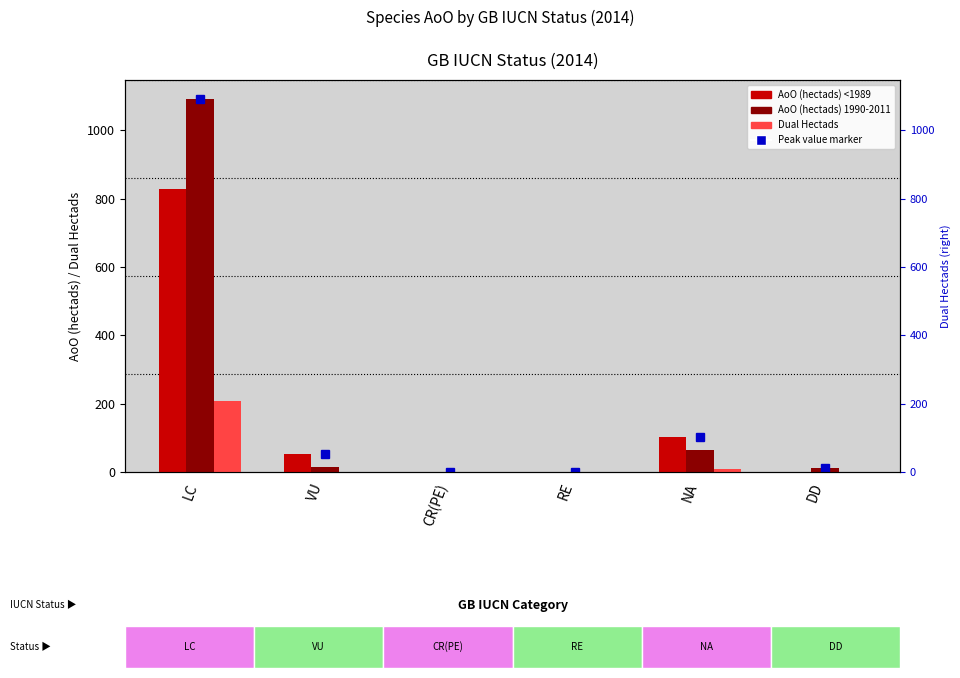

How many values in the Dual Hectads series exceed 1?

2